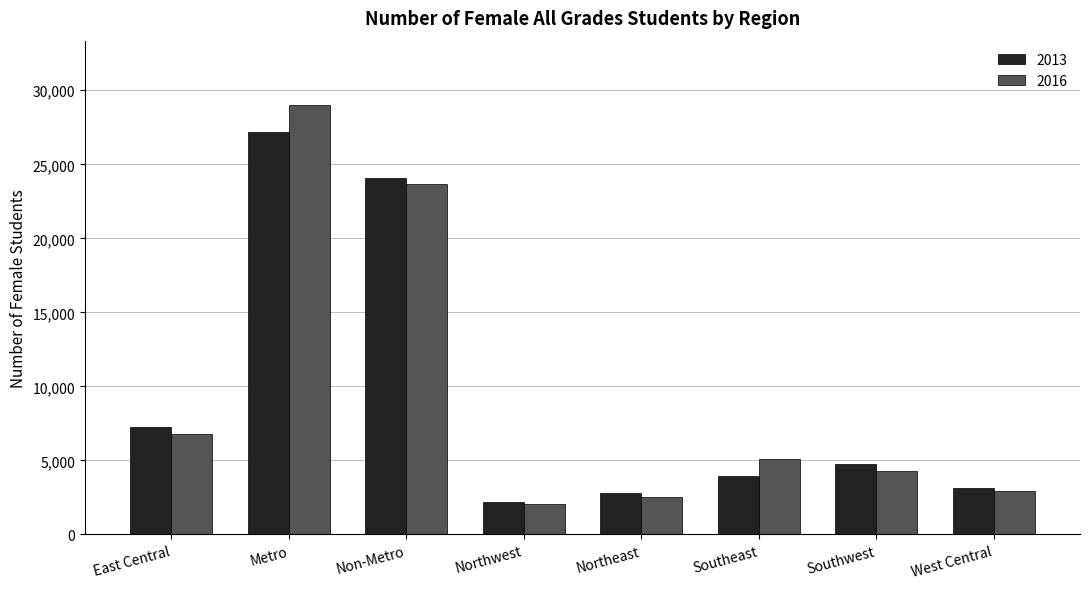

Is it true that 2016 equals 2077 at Northwest?

True